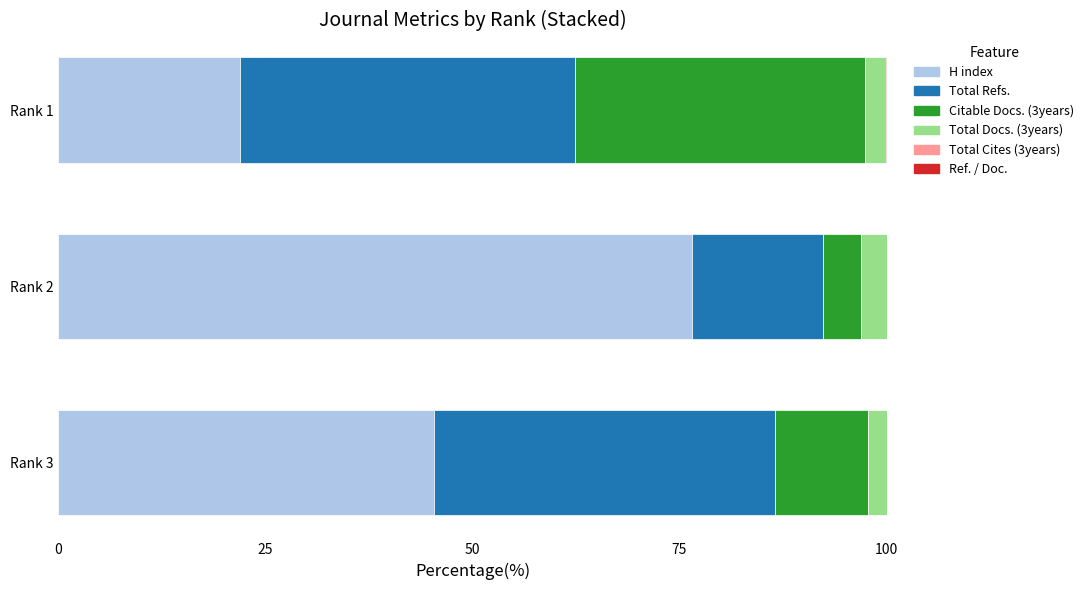

Is it true that H index equals 76.5 at Rank 2?

True